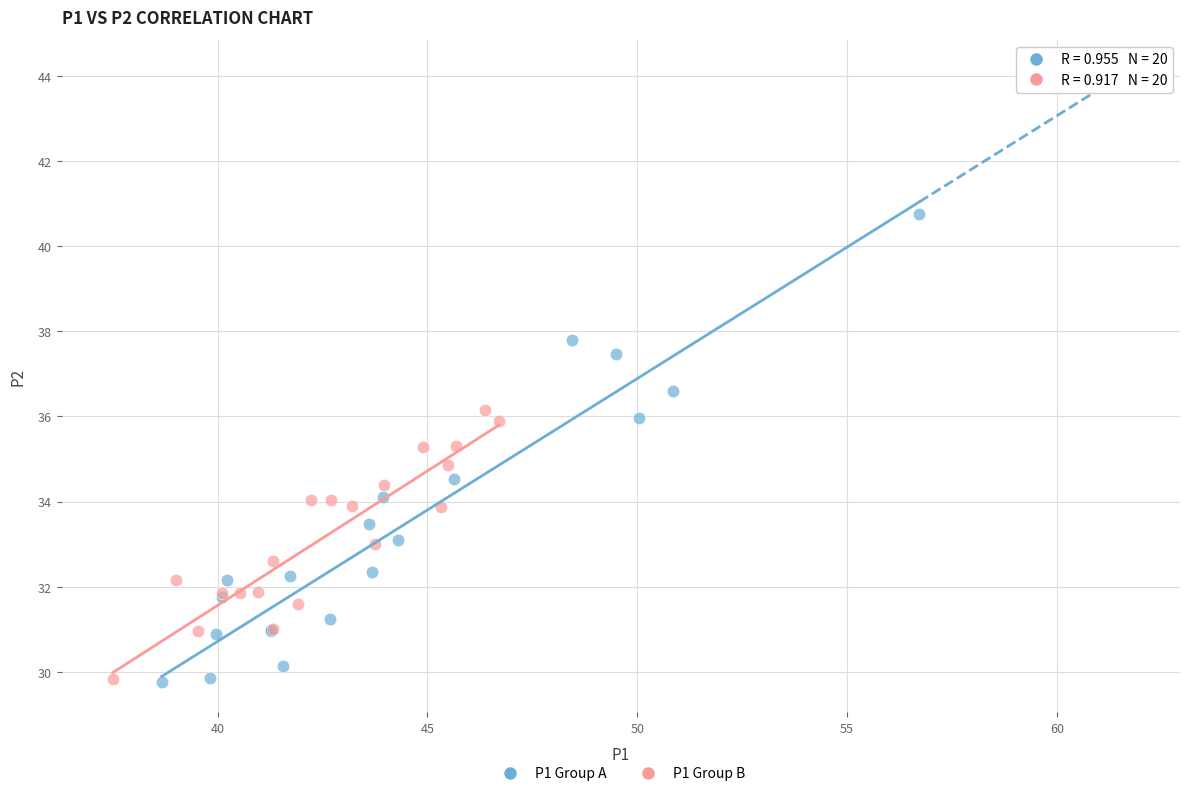

Which series has the largest Y range (max minus min)?

P1 Group A